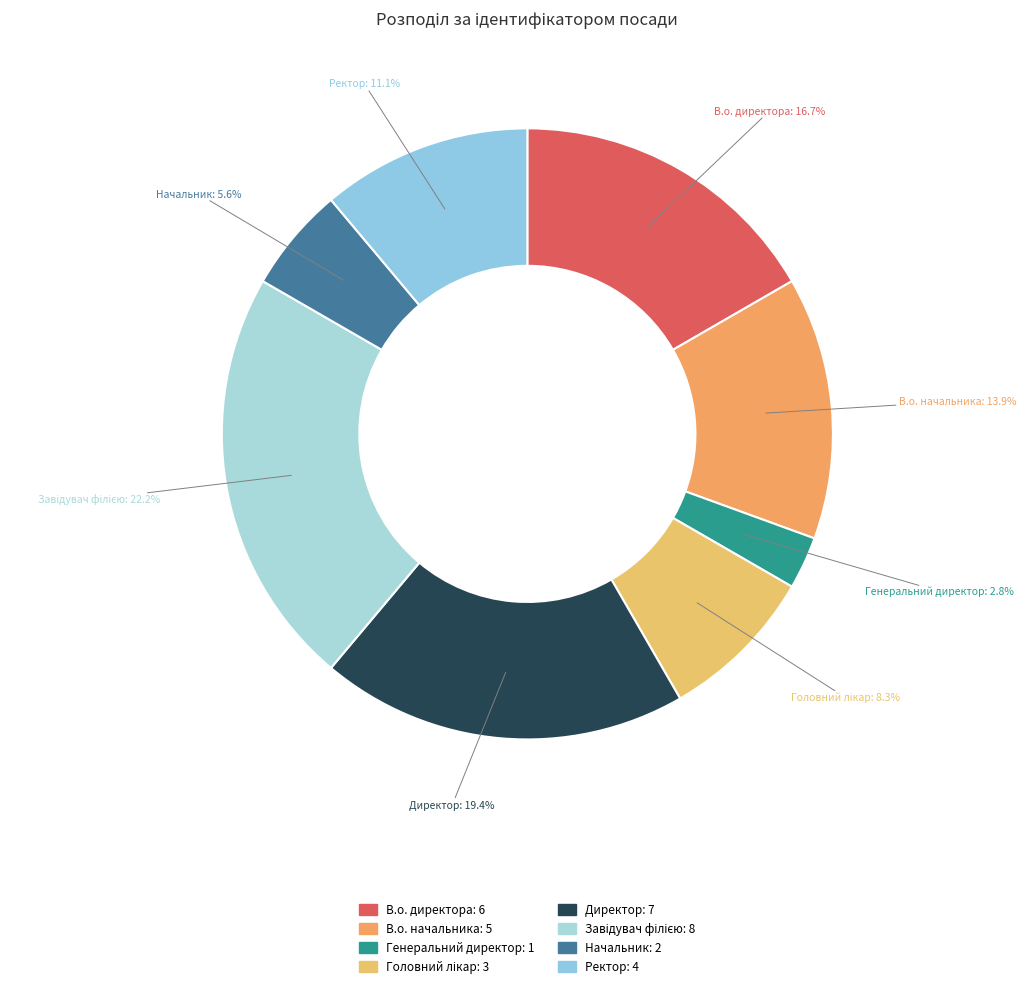

The В.о. директора slice represents 17% of the pie. True or false?

True